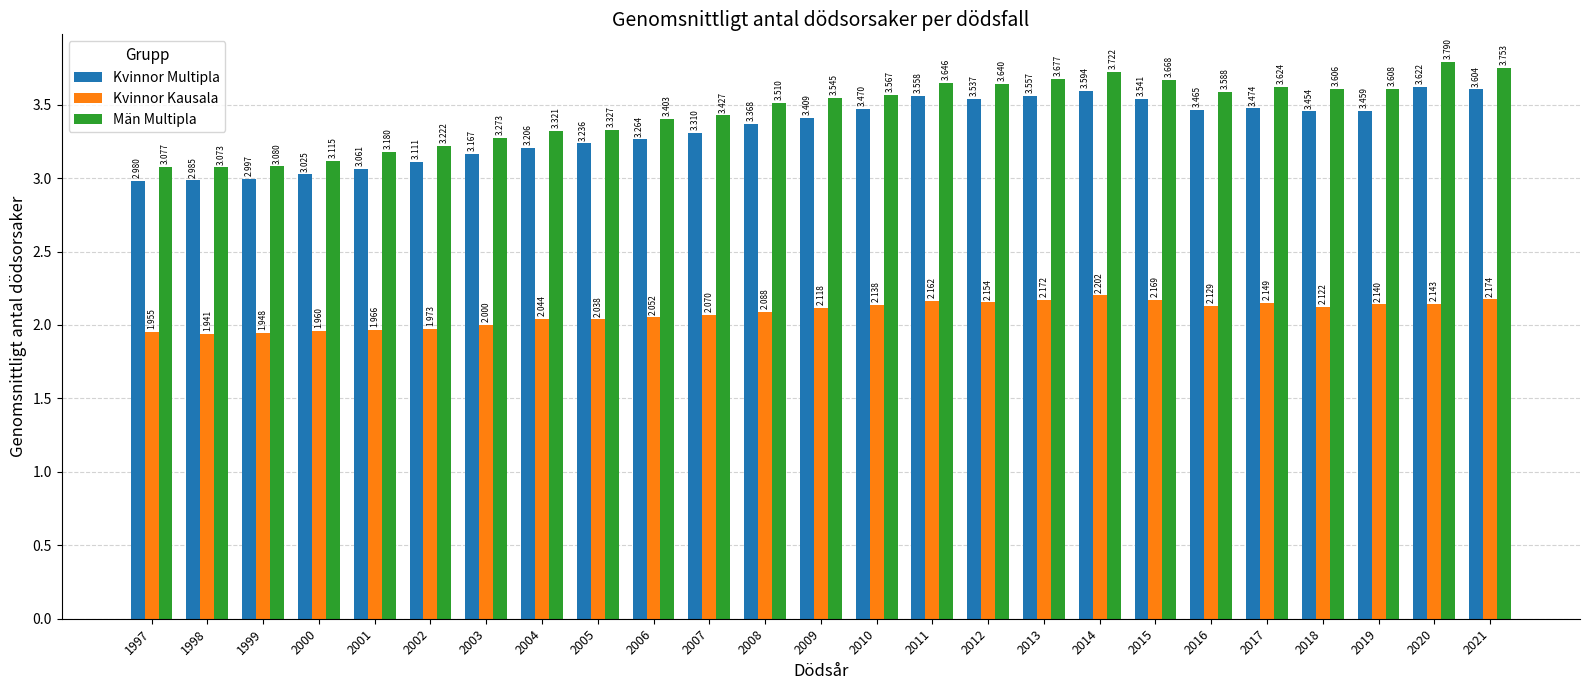

Is it true that Män Multipla equals 5.3 at 2003?

False